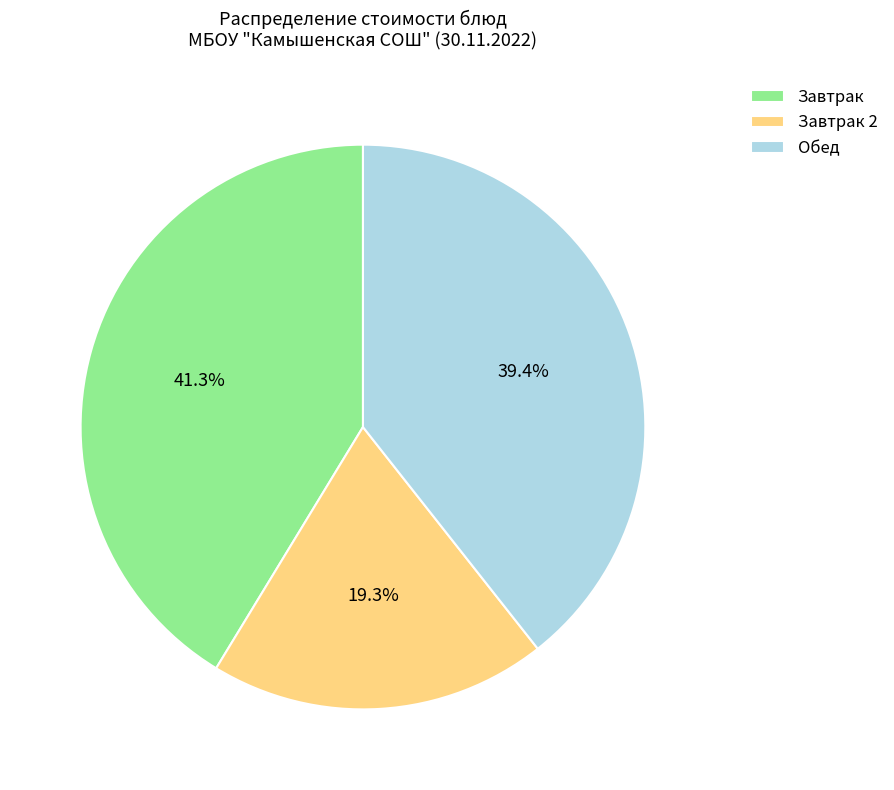

Does Завтрак represent more than half of the total?

No